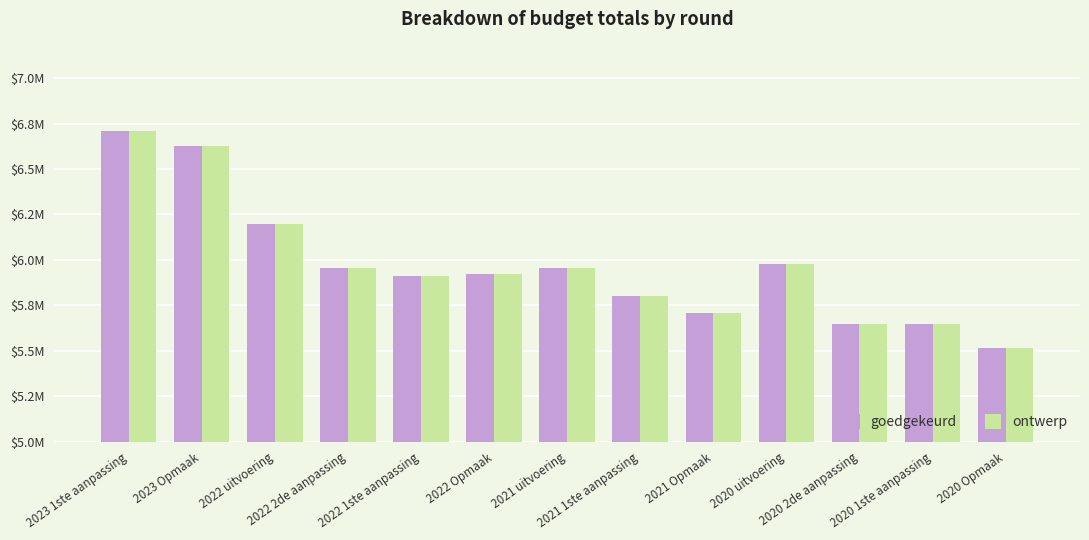

What are all the series names shown in the legend?

goedgekeurd, ontwerp